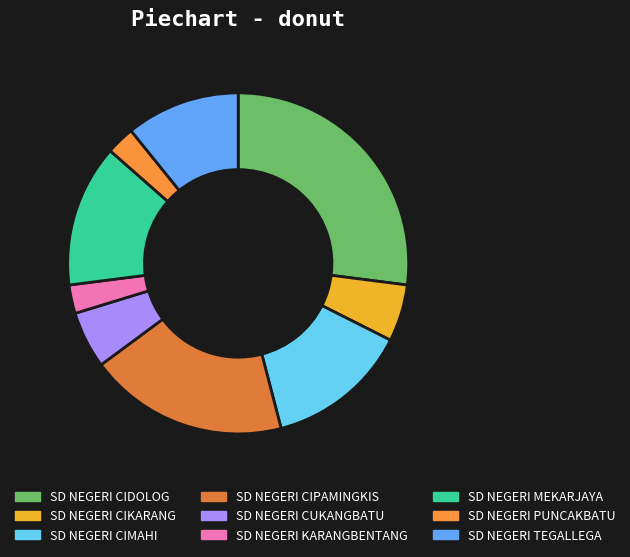

Count the number of slices in the pie.

9